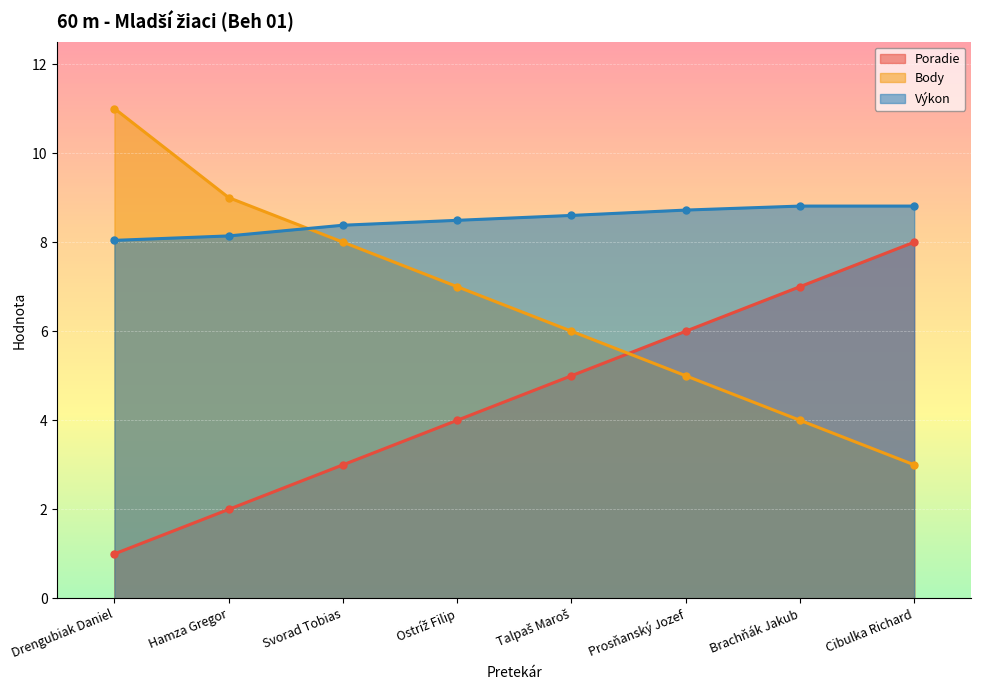

Is it true that Body equals 1.0 at Brachňák Jakub?

False